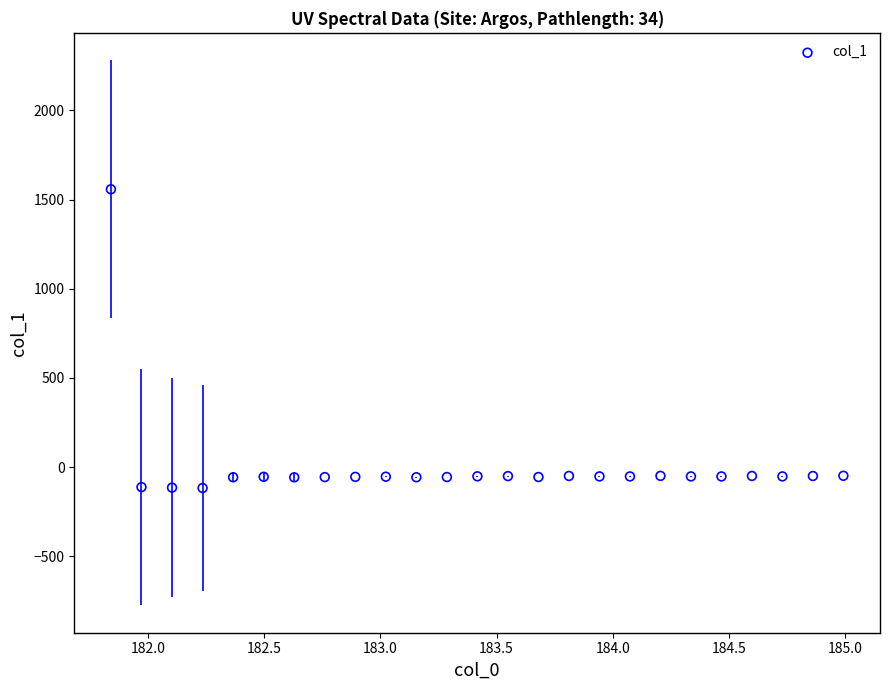

What is the range of X values (max minus min)?

3.1